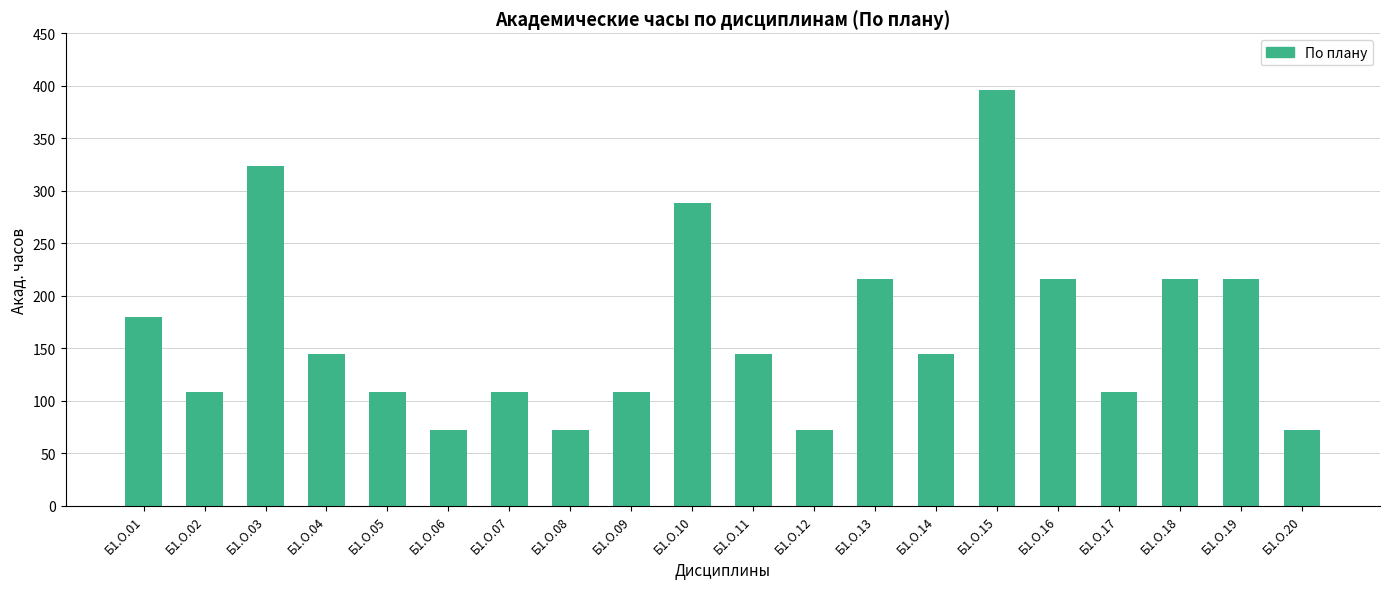

What is the minimum value shown in the chart?

72